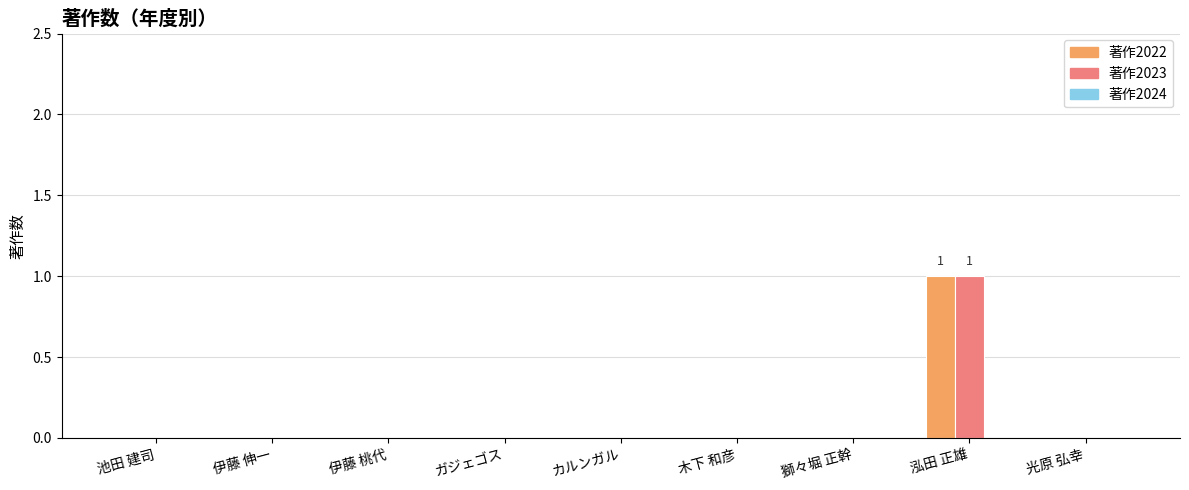

What is the greatest value displayed?

1